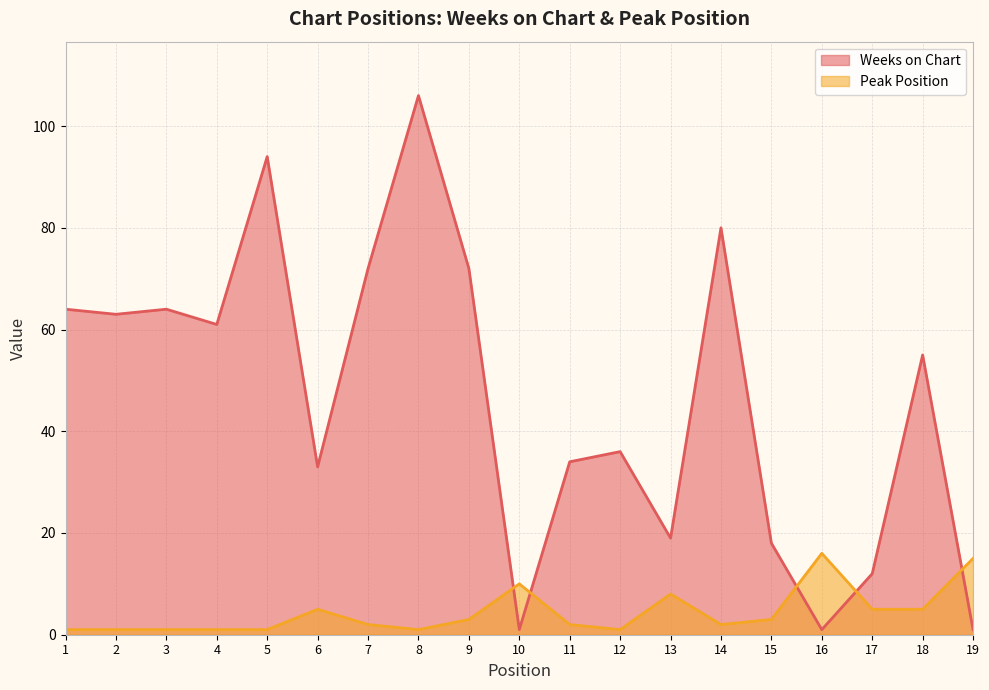

How many values in the Weeks on Chart series exceed 55?

9